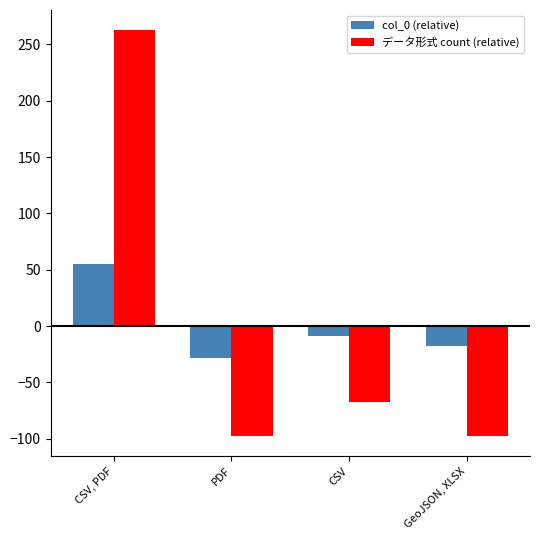

What is the approximate value of col_0 (relative) at GeoJSON, XLSX?

-18.0